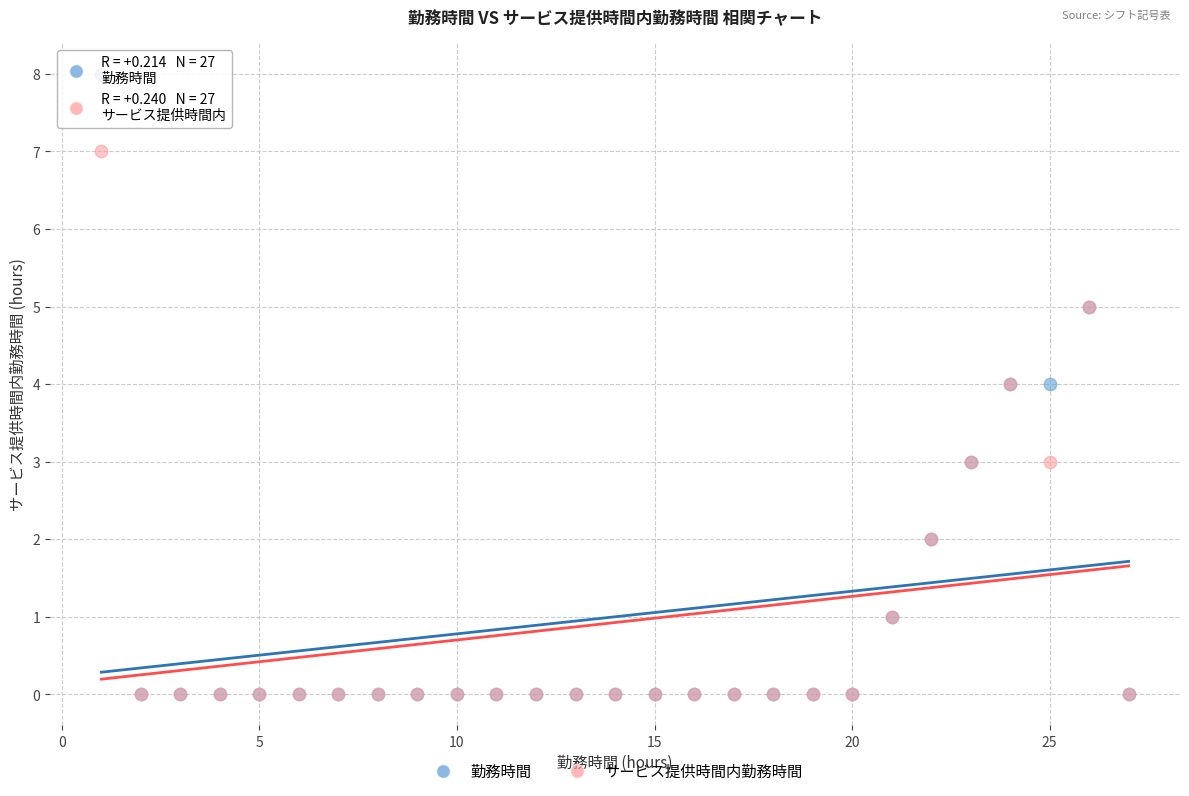

What are all the series names shown in the legend?

勤務時間, サービス提供時間内勤務時間